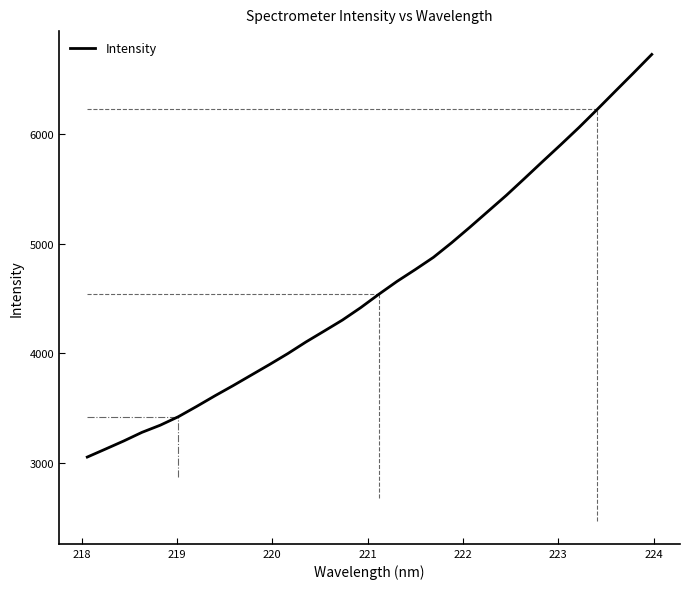

What is the minimum value shown in the chart?

3053.9